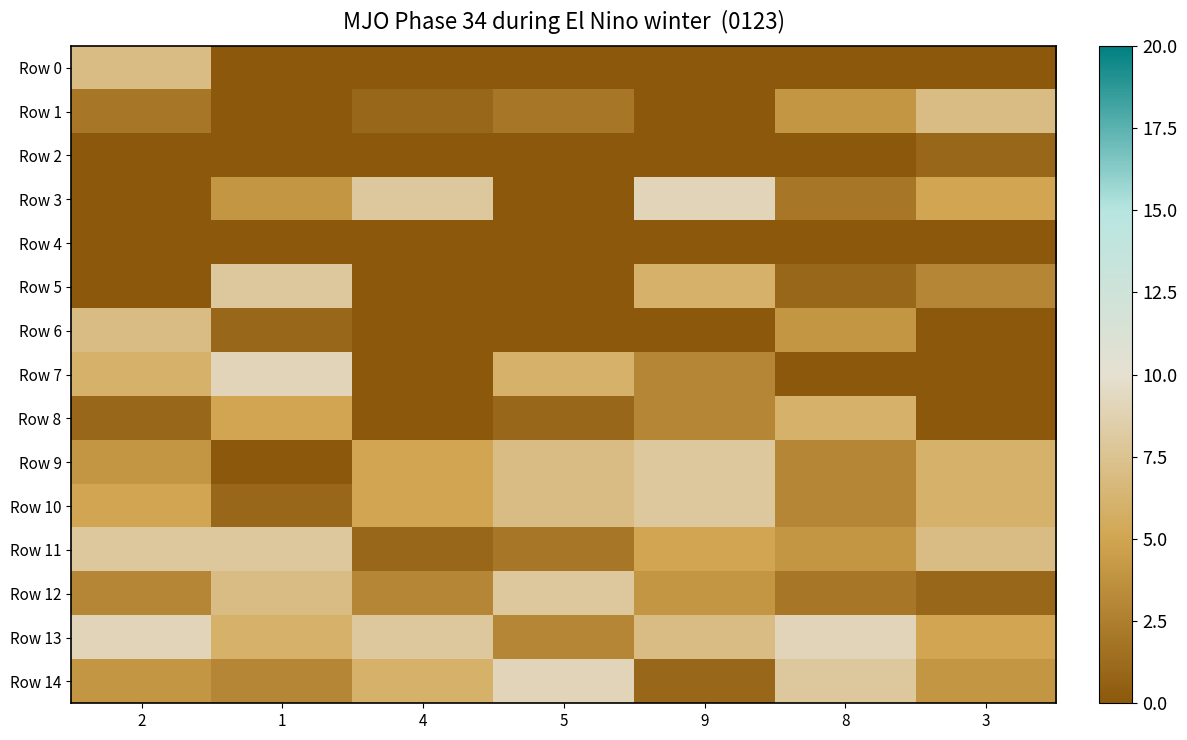

Between 5 and 1, which is larger?

5